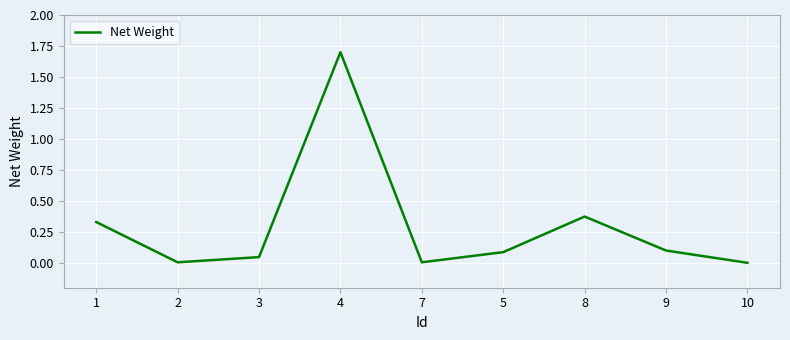

How many lines are shown in the chart?

1